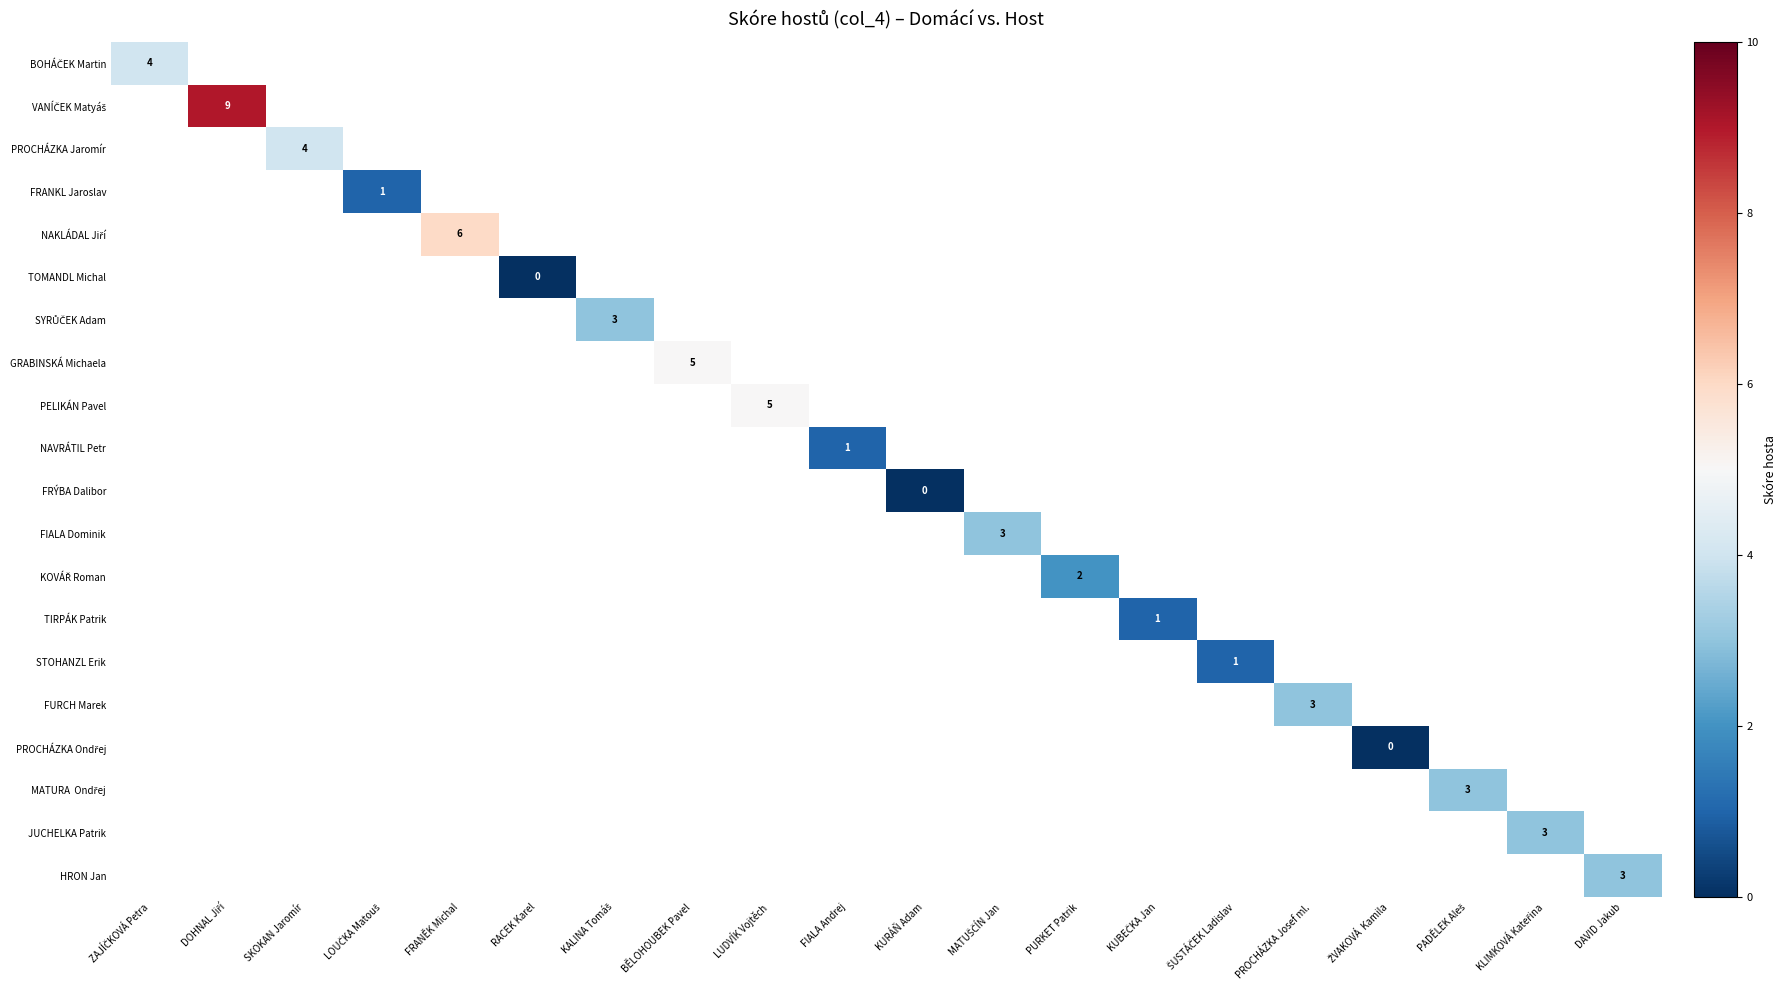

What is the greatest value displayed?

9.0